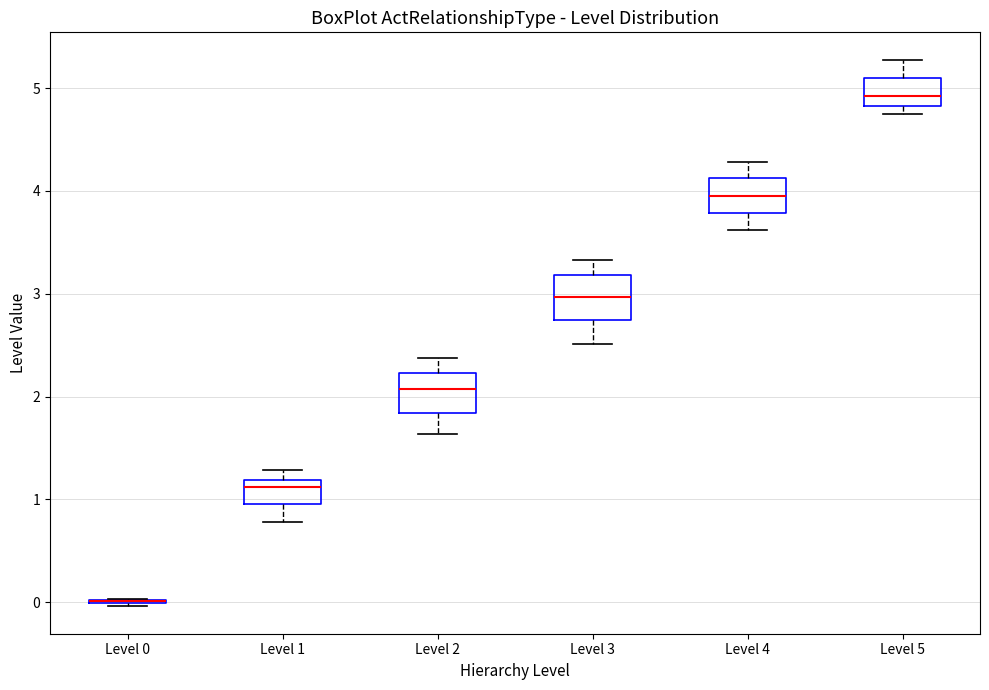

Reading left to right, read every box against the y-axis: the position of its median line, the range the box covers, and the ends of its whiskers. The values are not printed on the chart, so give them approximately, as read against the axis.

Level 0: box collapsed to a line at 0.0, whiskers 0.0 to 0.0
Level 1: median 1.1, box 1.0 to 1.2, whiskers 0.8 to 1.3
Level 2: median 2.1, box 1.8 to 2.2, whiskers 1.6 to 2.4
Level 3: median 3.0, box 2.7 to 3.2, whiskers 2.5 to 3.3
Level 4: median 3.9, box 3.8 to 4.1, whiskers 3.6 to 4.3
Level 5: median 4.9, box 4.8 to 5.1, whiskers 4.8 (just below the box's lower edge) to 5.3